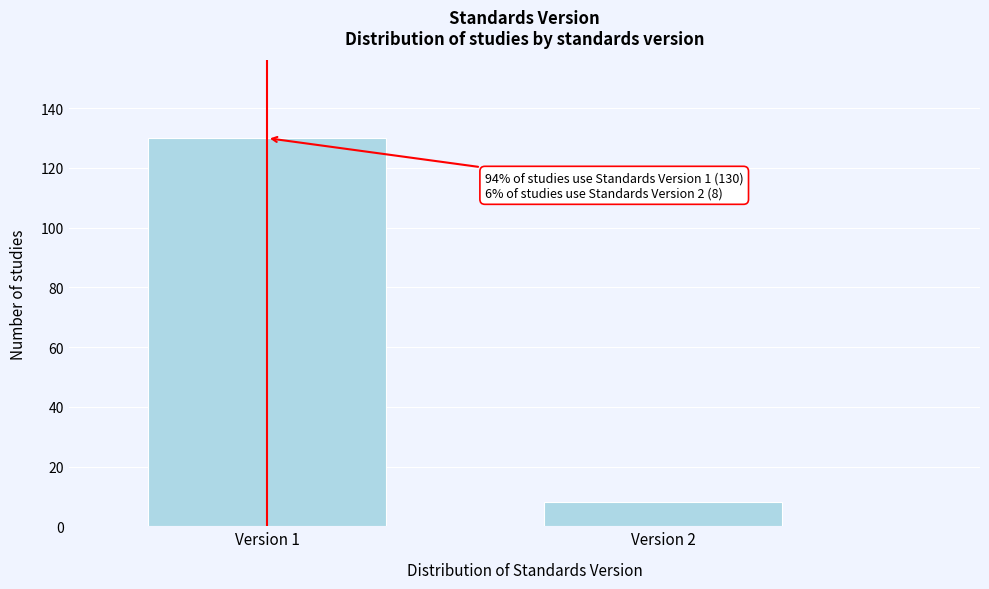

Reading left to right, what are all the values shown in this chart?

130	8